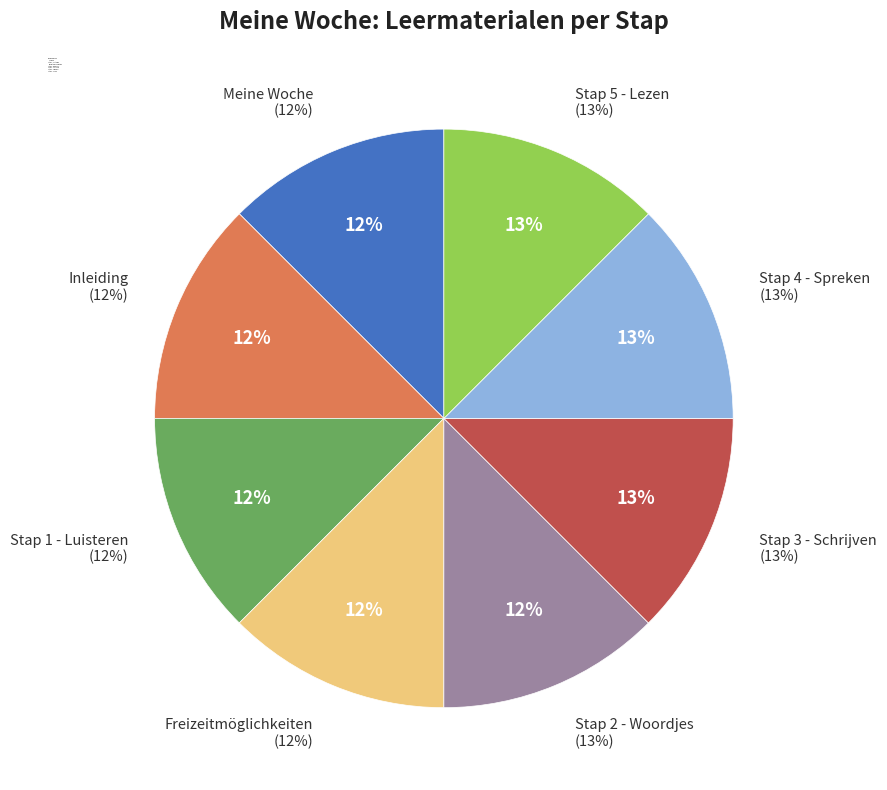

To the nearest percent, what is the combined percentage of Stap 5 - Lezen and Stap 1 - Luisteren?

25%